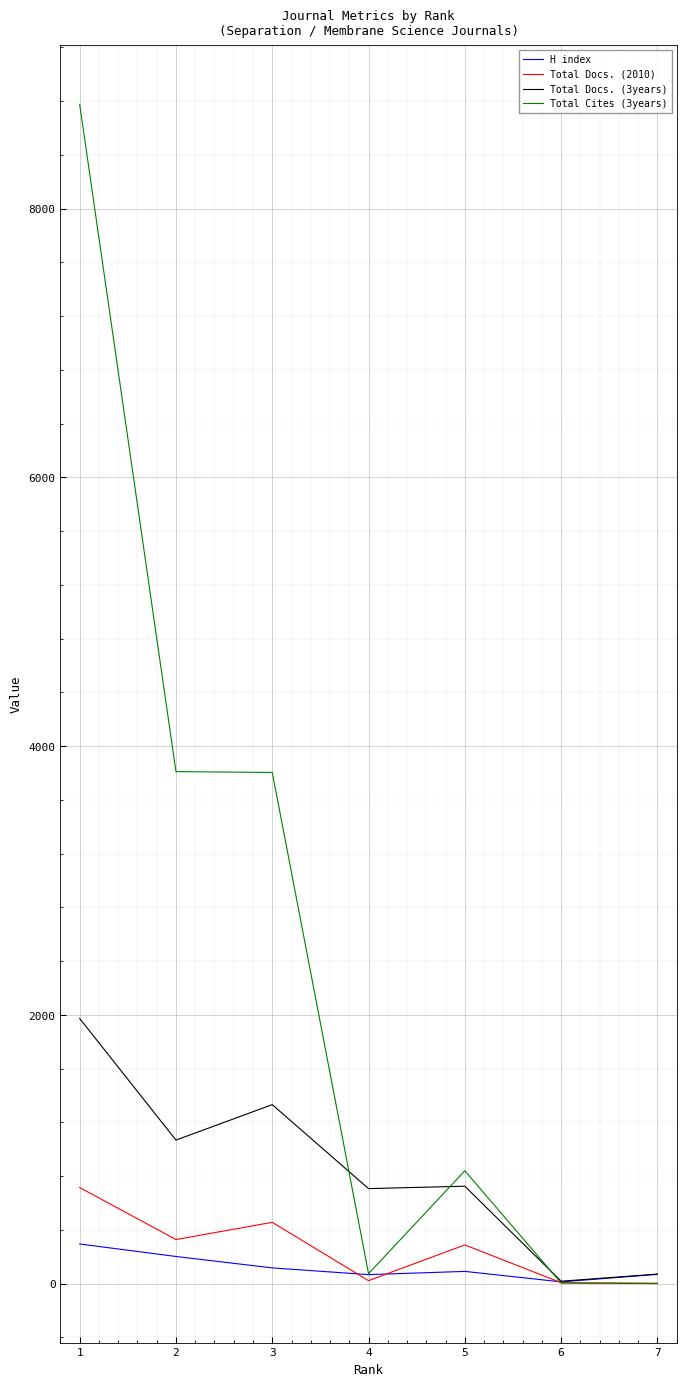

Does the chart display data point markers on the line(s)?

No